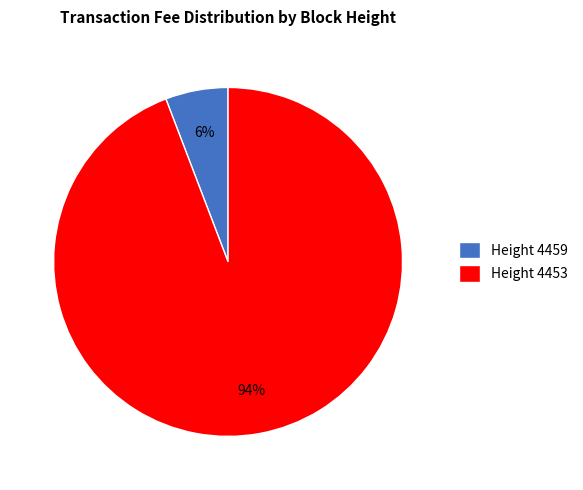

How many segments does this pie chart have?

2